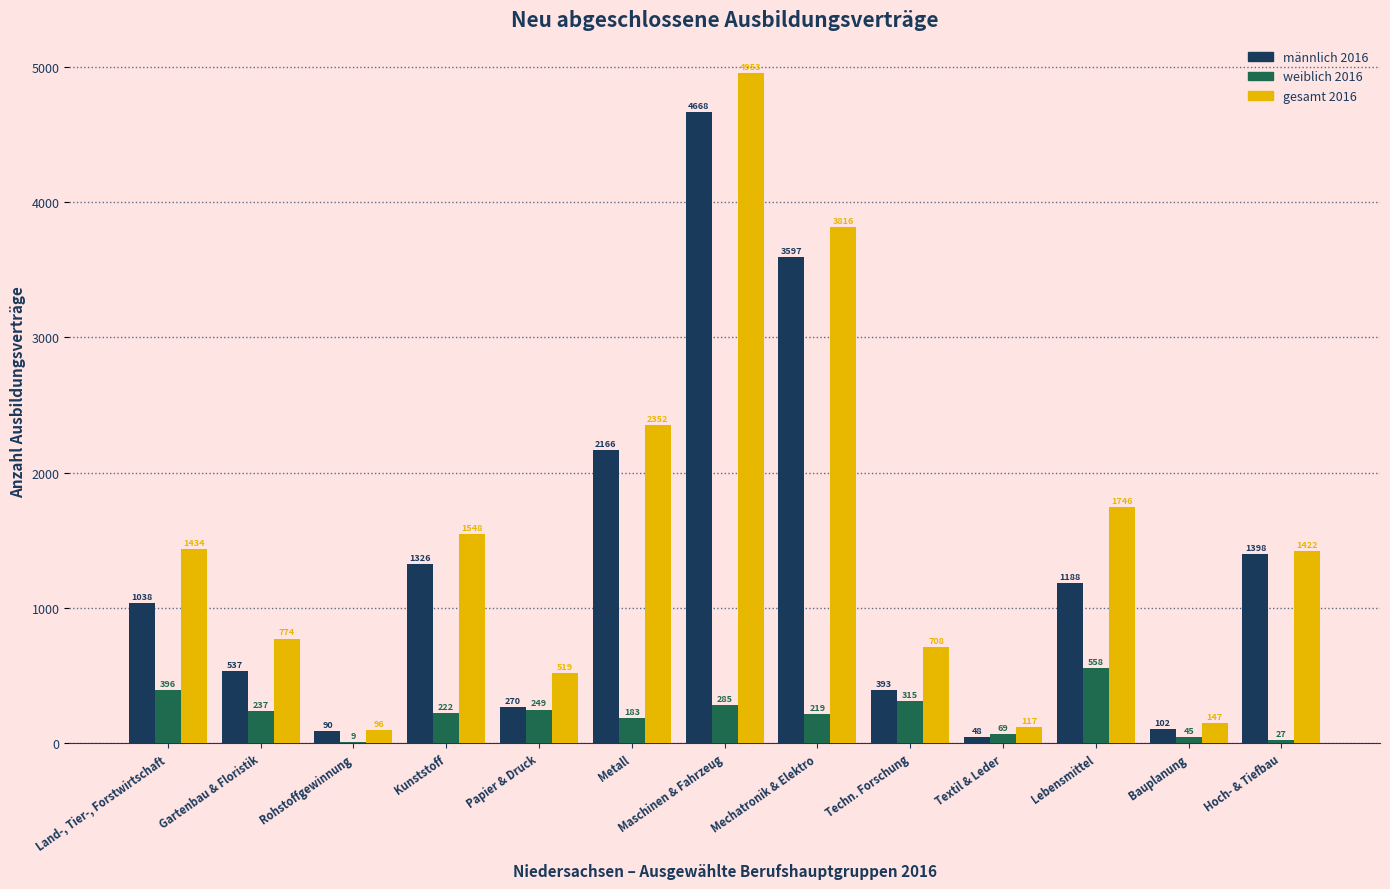

At which label is männlich 2016 closest to 2358?

Metall